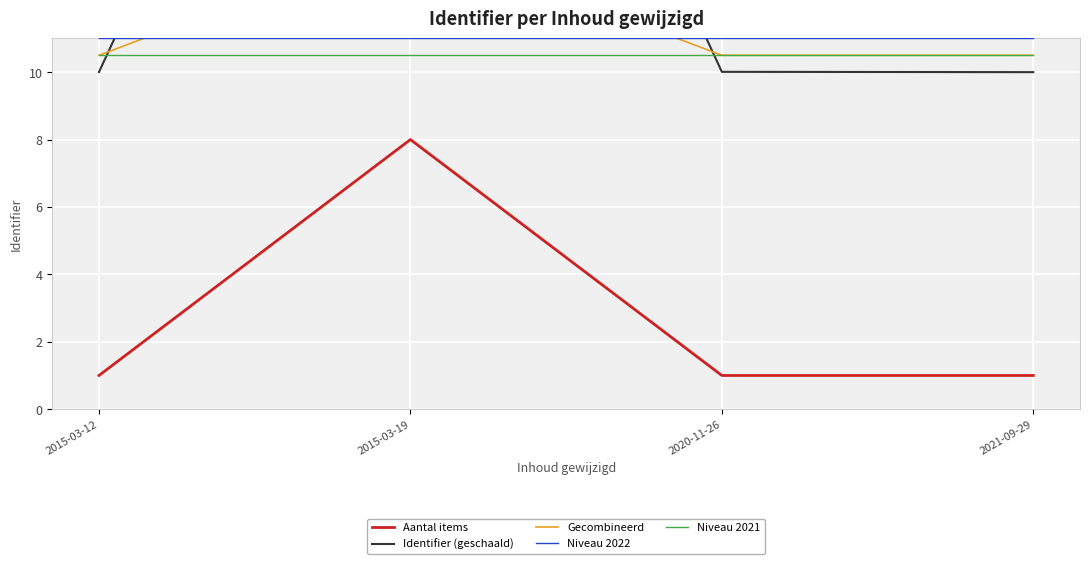

Read the Niveau 2021 value at 2021-09-29.

10.5